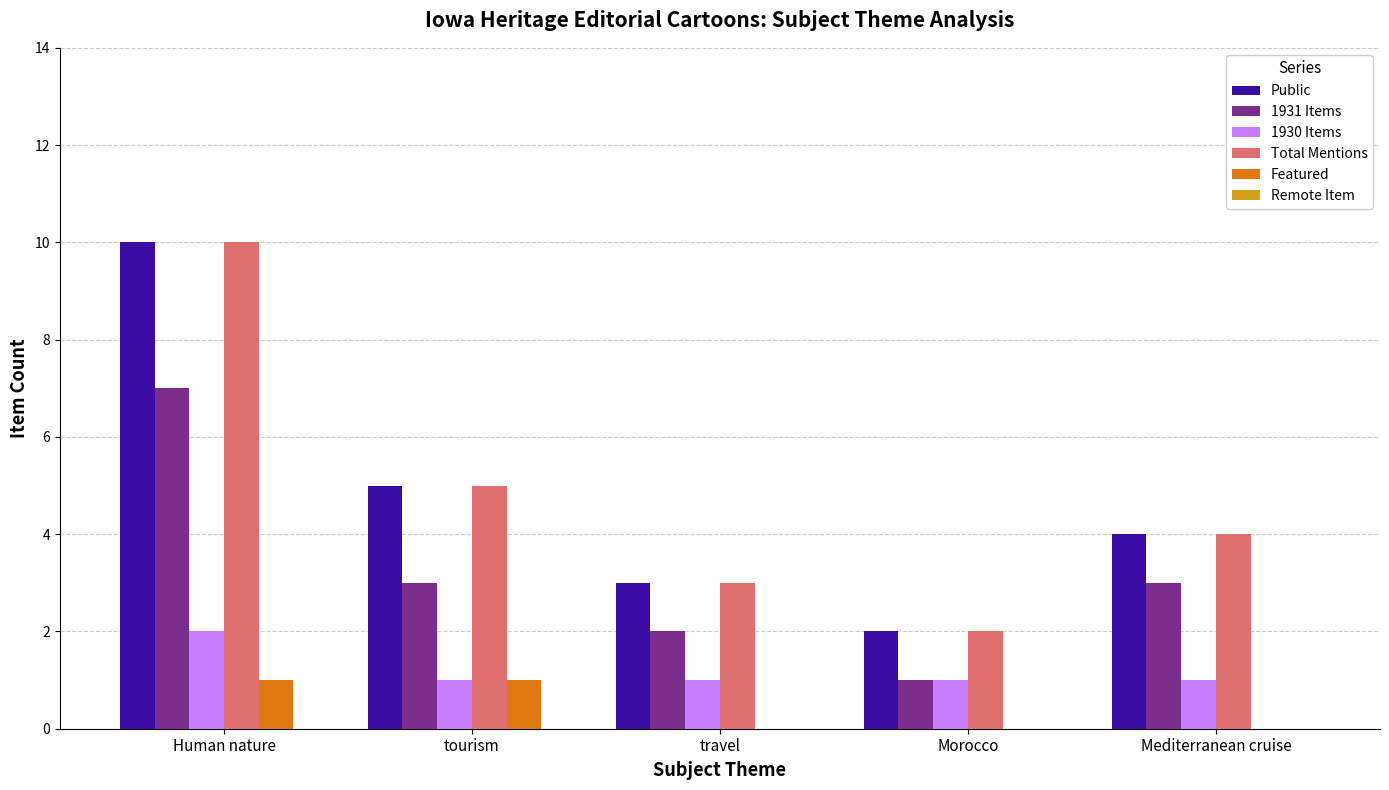

The Public series shows 2 at Mediterranean cruise. True or false?

False